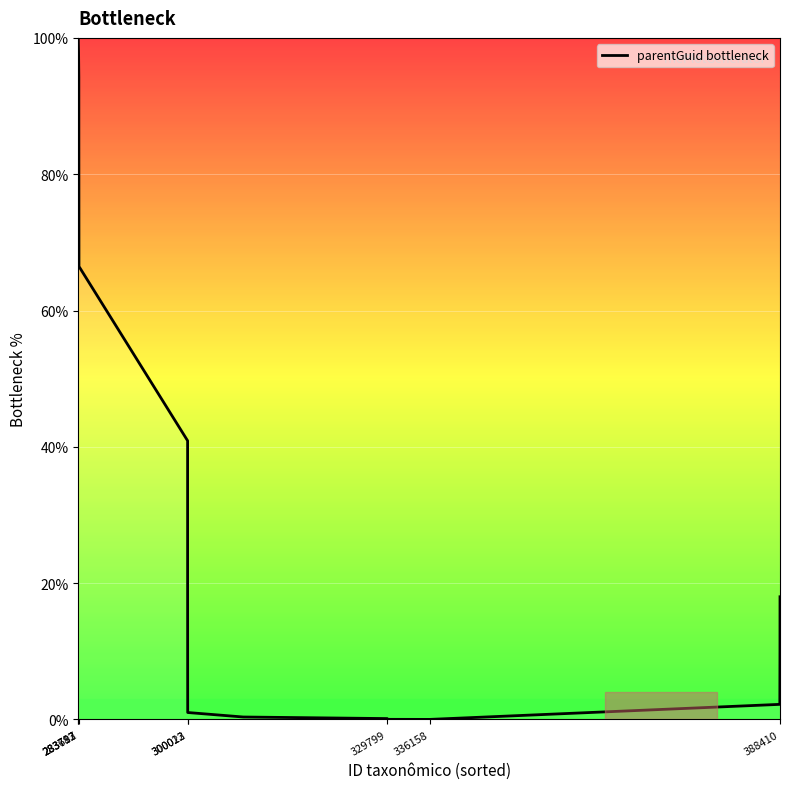

What is the average value?

37.3